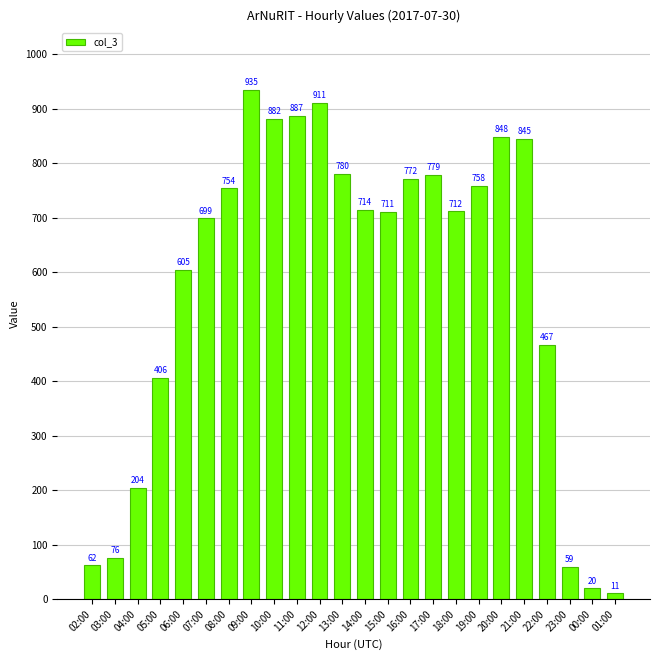

What is the label of the 14th bar from the right?

12:00